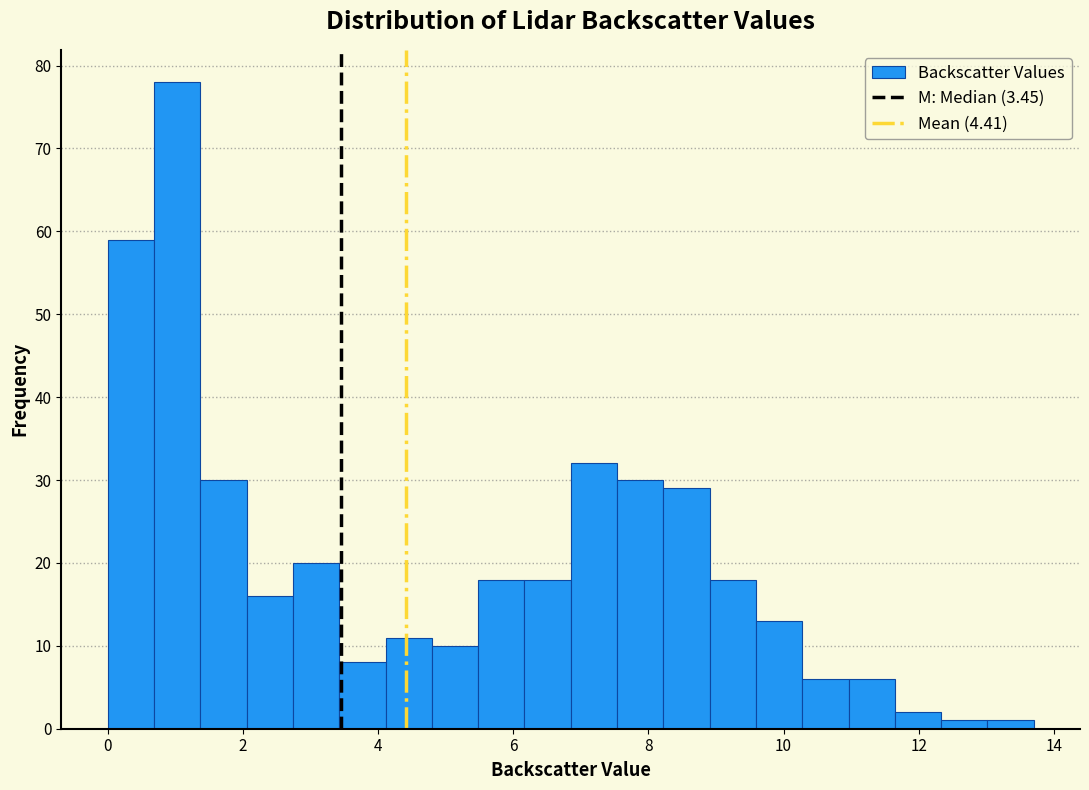

Around what value on the x-axis is the tallest bar? Give the approximate position of its centre, as read against the axis.

1.0